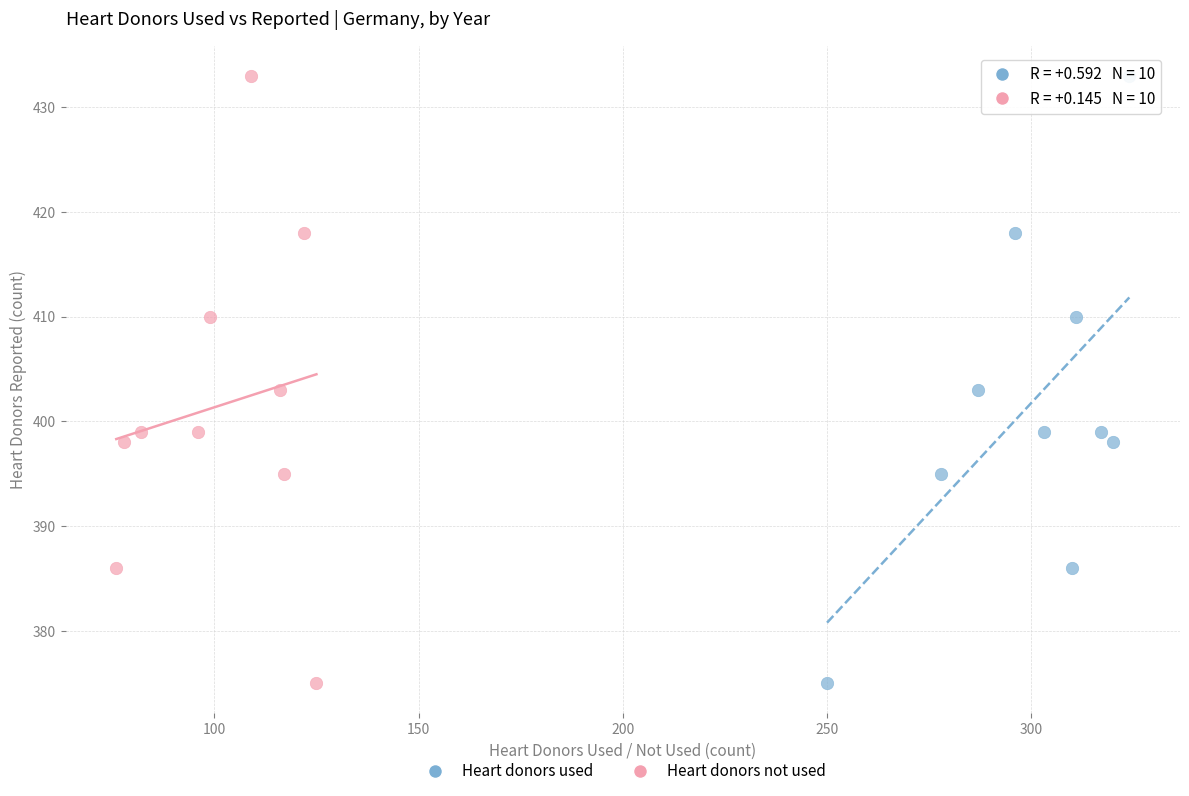

What are all the series names shown in the legend?

Heart donors used, Heart donors not used